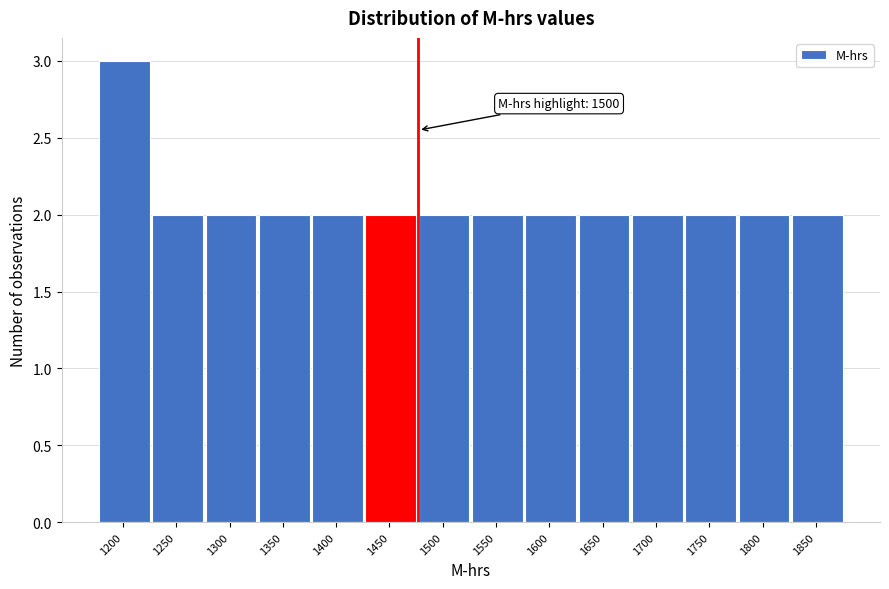

Reading left to right, transcribe all the data shown in this chart.

3	2	2	2	2	2	2	2	2	2	2	2	2	2